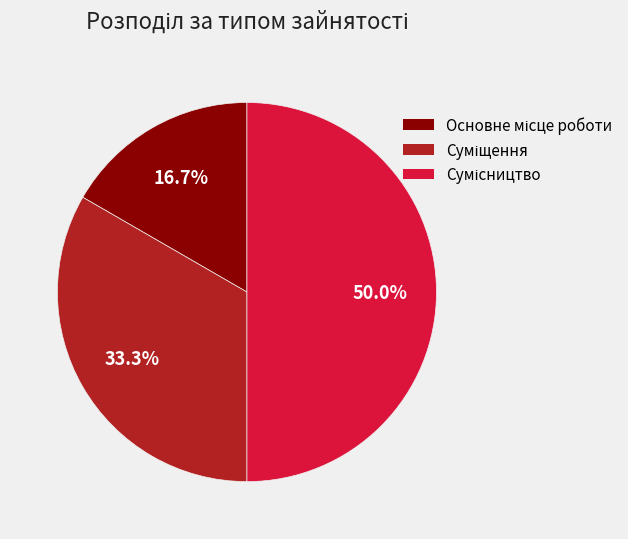

Rank the categories by value from highest to lowest.

Сумісництво, Суміщення, Основне місце роботи